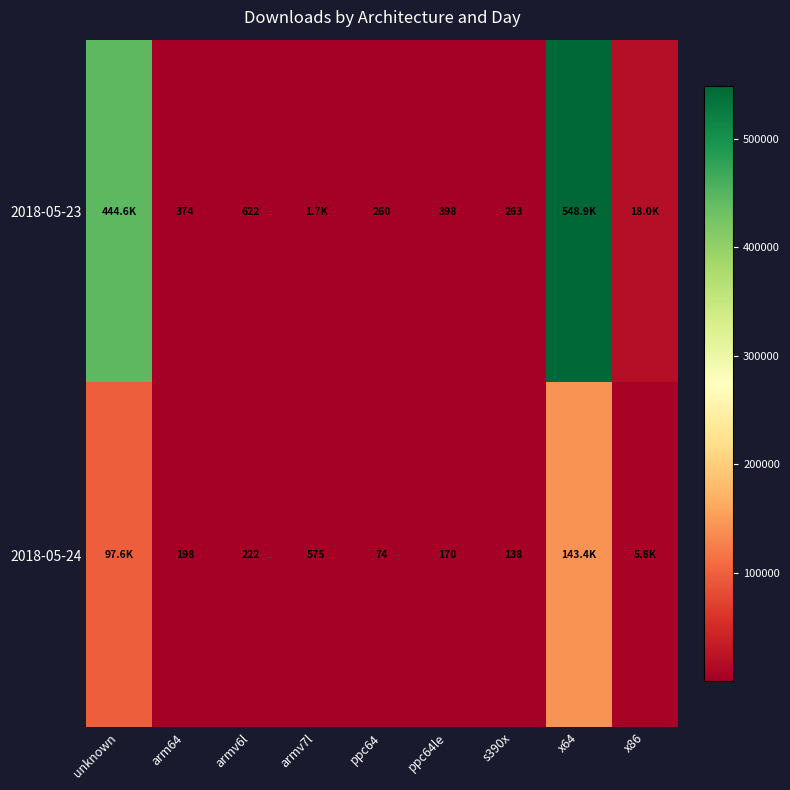

Rank the series at armv6l from highest to lowest value.

2018-05-23, 2018-05-24